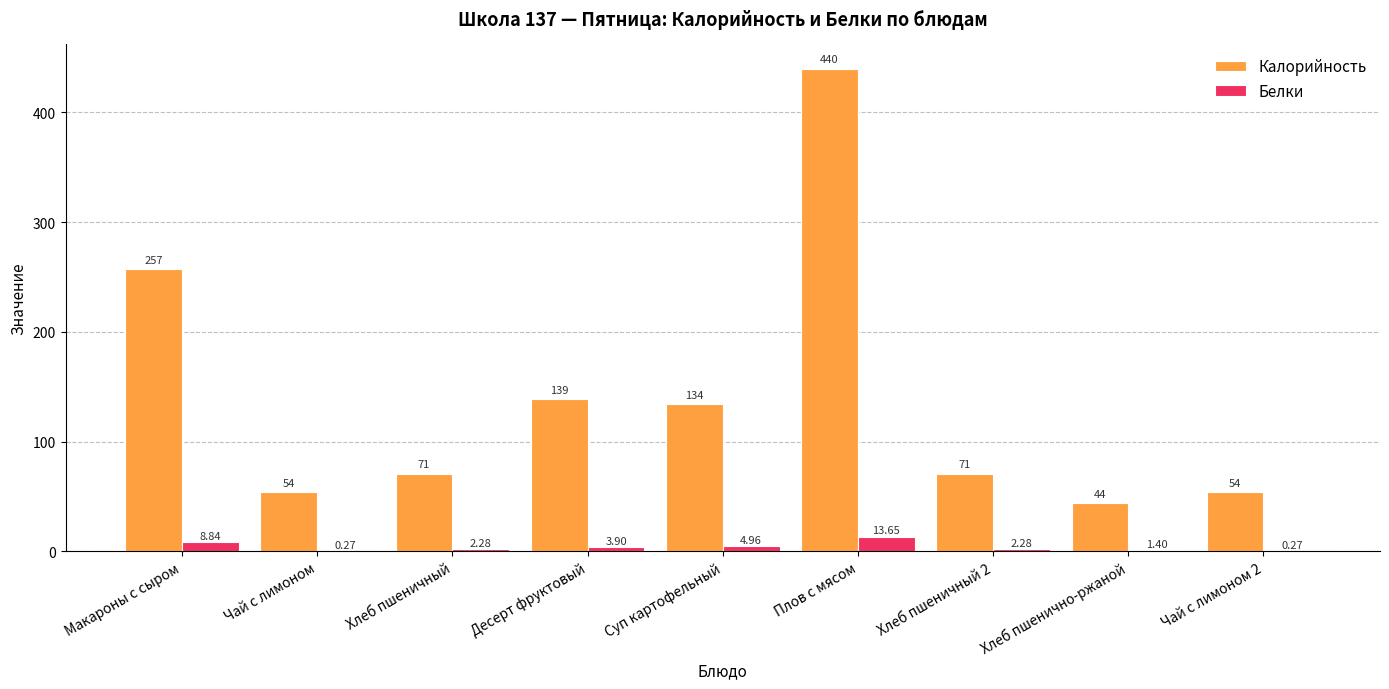

Is the value of Белки at Чай с лимоном 2 greater than the value of Калорийность at Хлеб пшенично-ржаной?

No